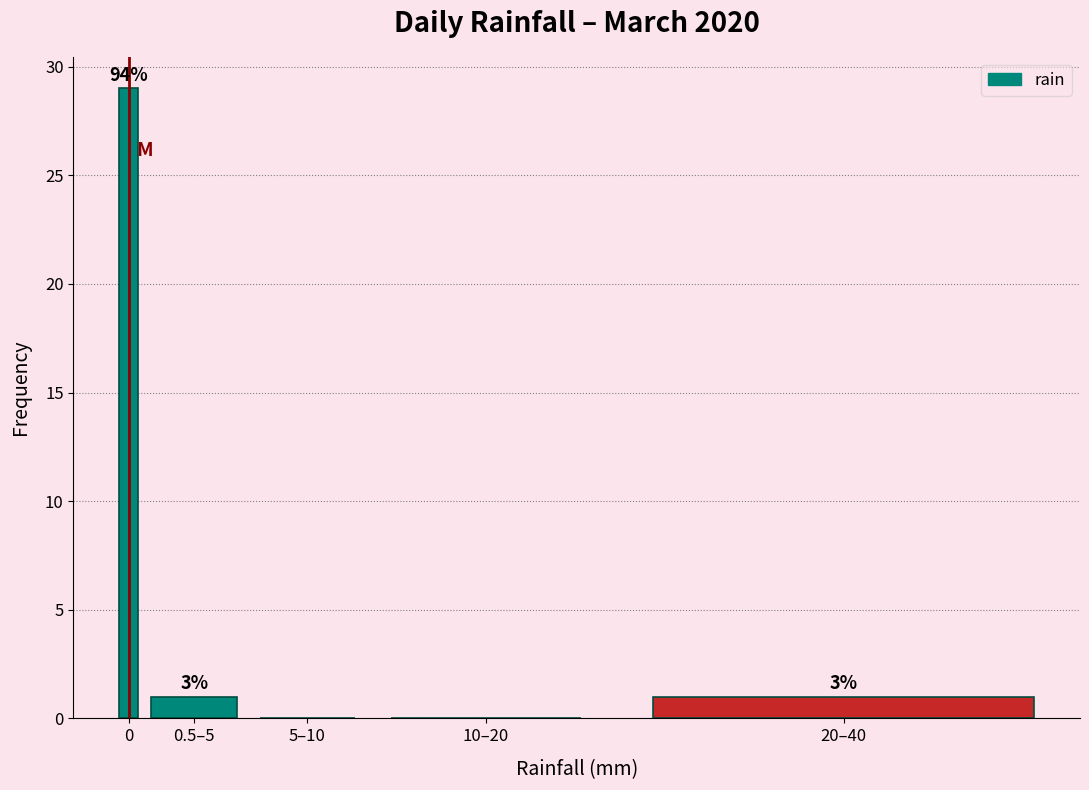

Are the bars horizontal?

No